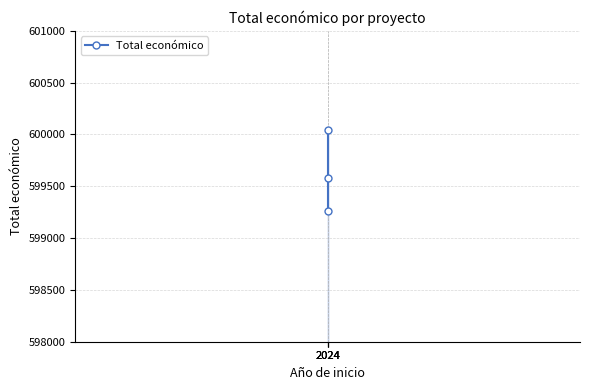

The value at 2024 is 413742. True or false?

False